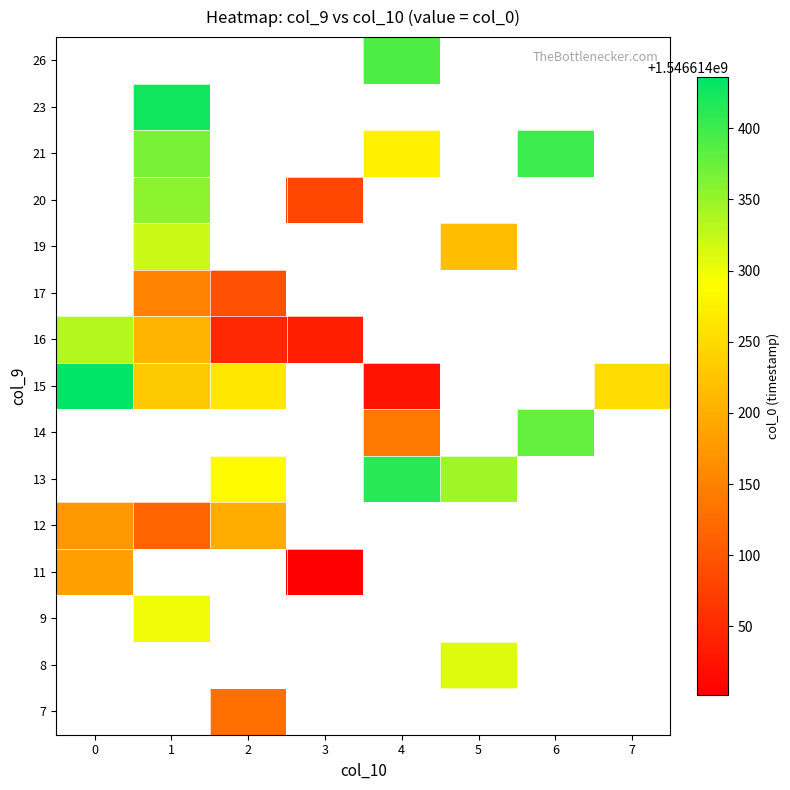

Is the value of 15 at 4 greater than the value of 26 at 2?

No